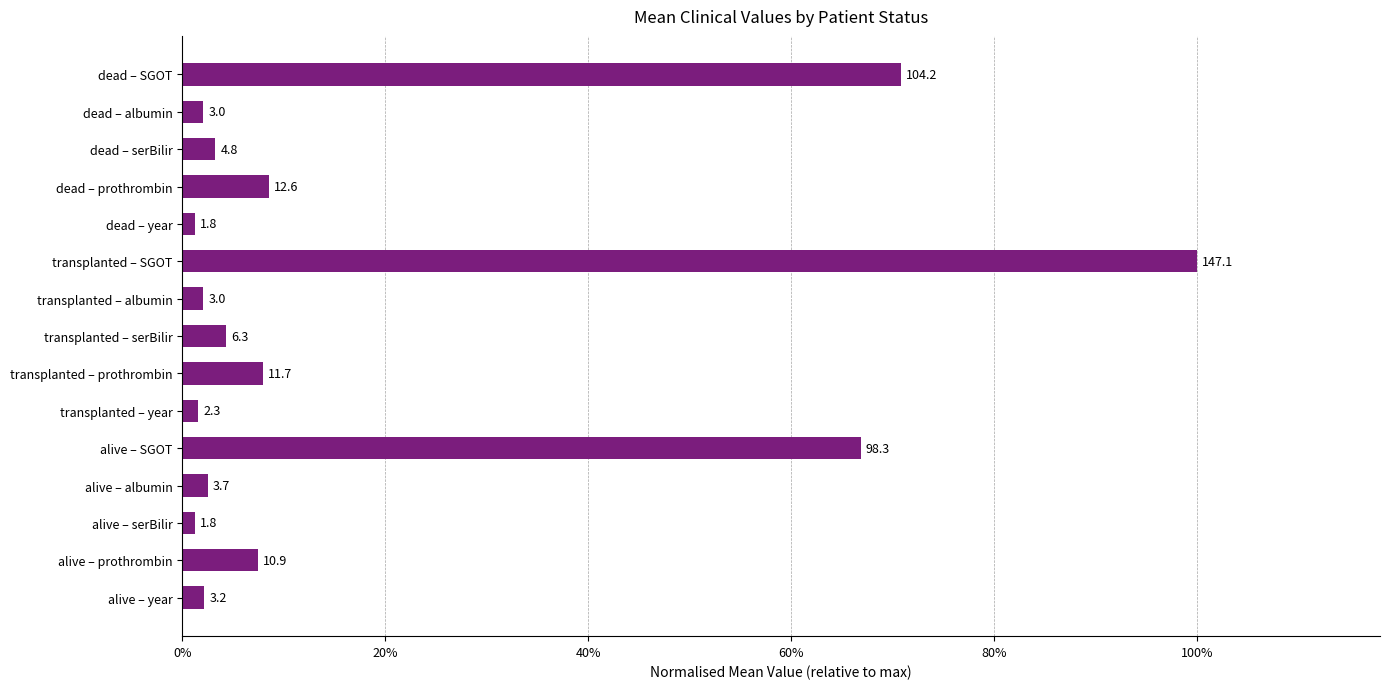

Are the bars horizontal?

Yes